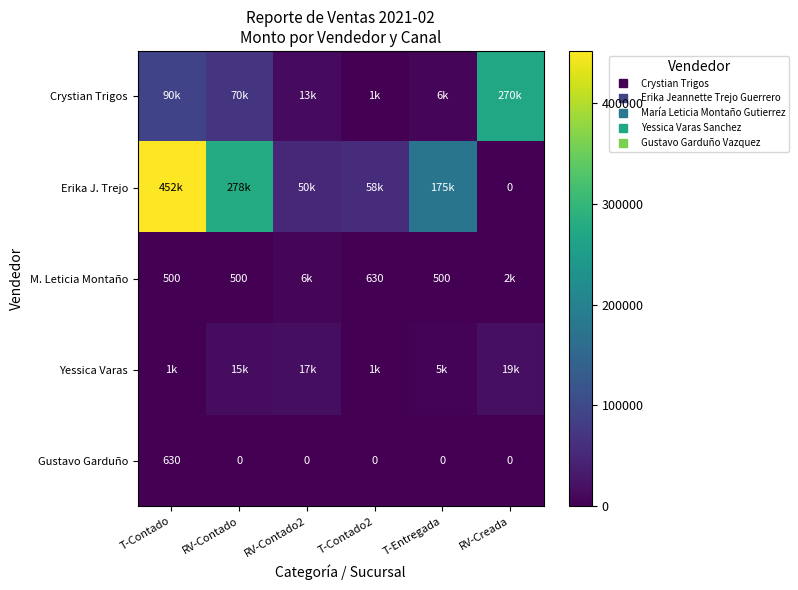

Which category has the lowest value across all series?

RV-Creada